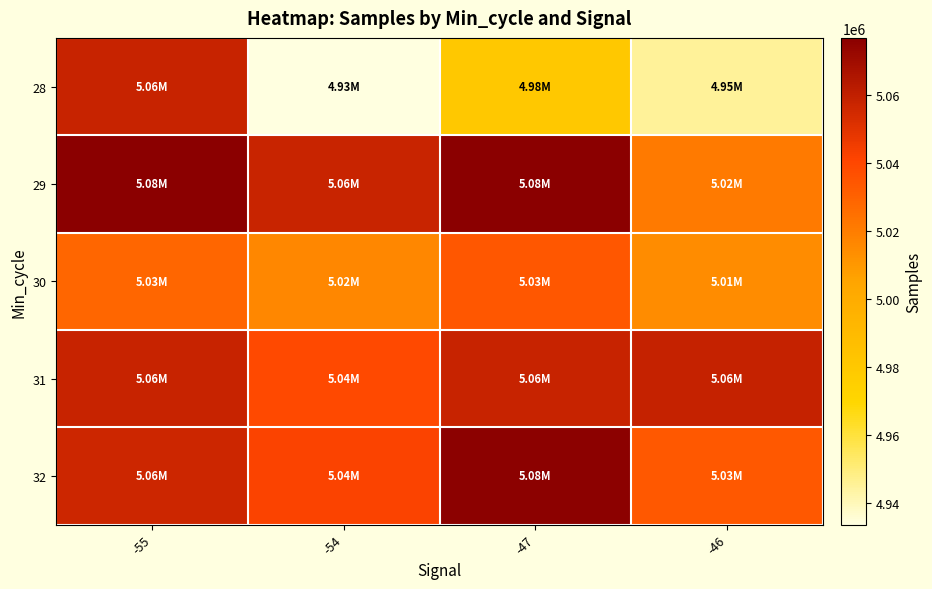

Which label corresponds to the smallest value in the chart?

-54